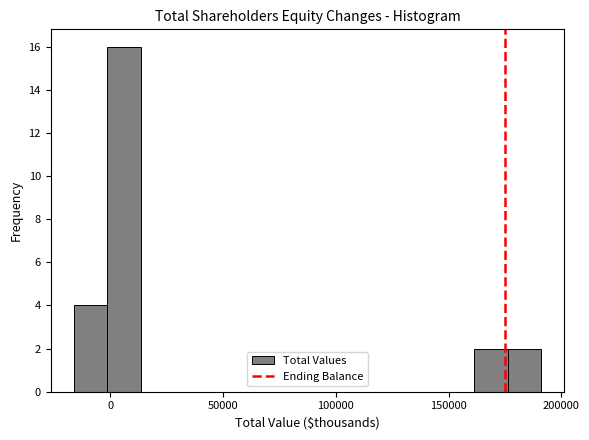

Read against the x-axis, roughly where is the centre of the tallest bar?

5000